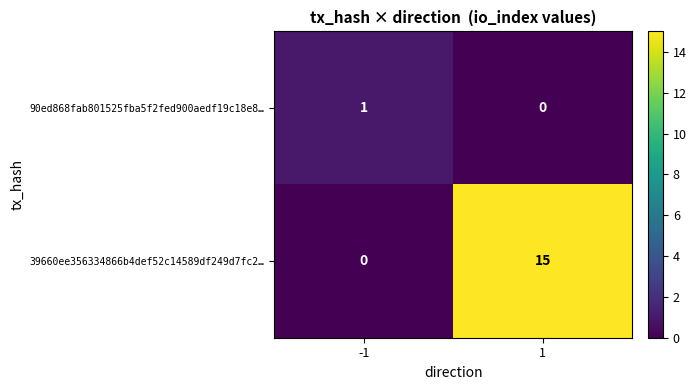

The 90ed868fab801525fba5f2fed900aedf19c18e8… series shows 0 at 1. True or false?

True